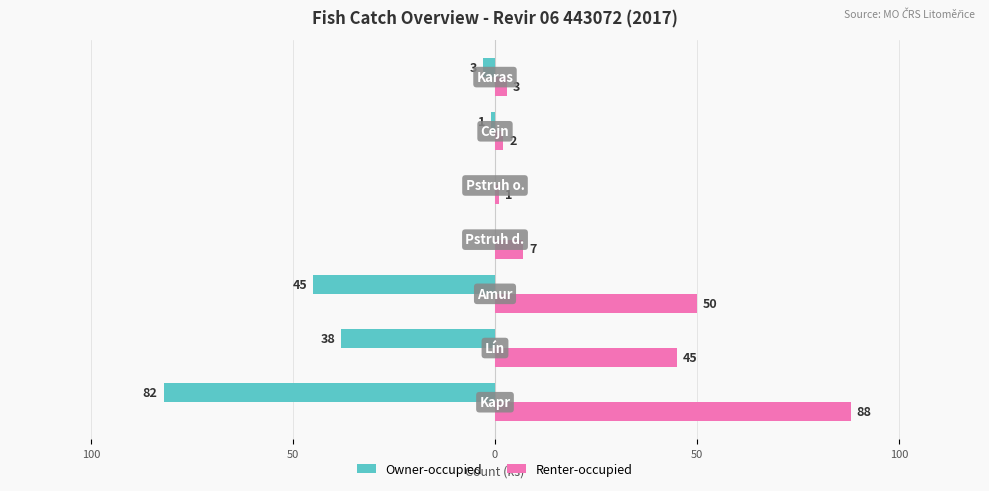

What are all the series names shown in the legend?

Owner-occupied, Renter-occupied